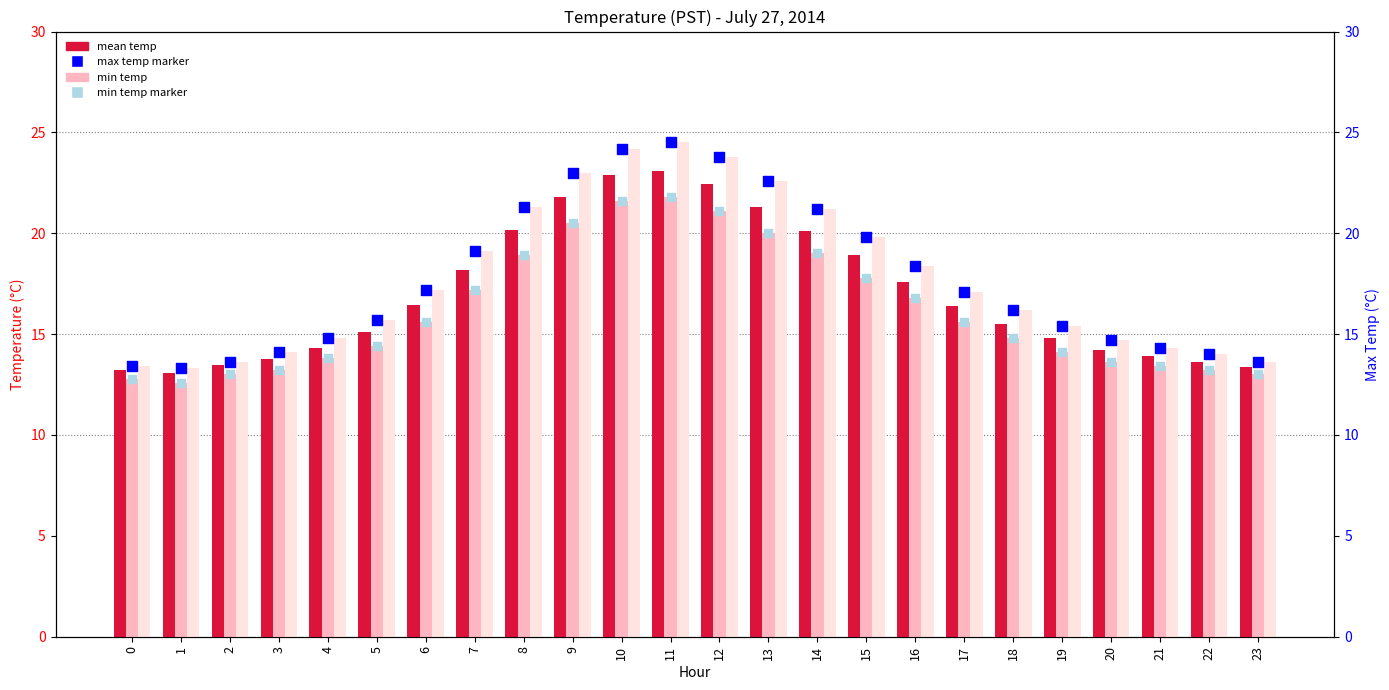

At how many categories does at least one series exceed 20?

7